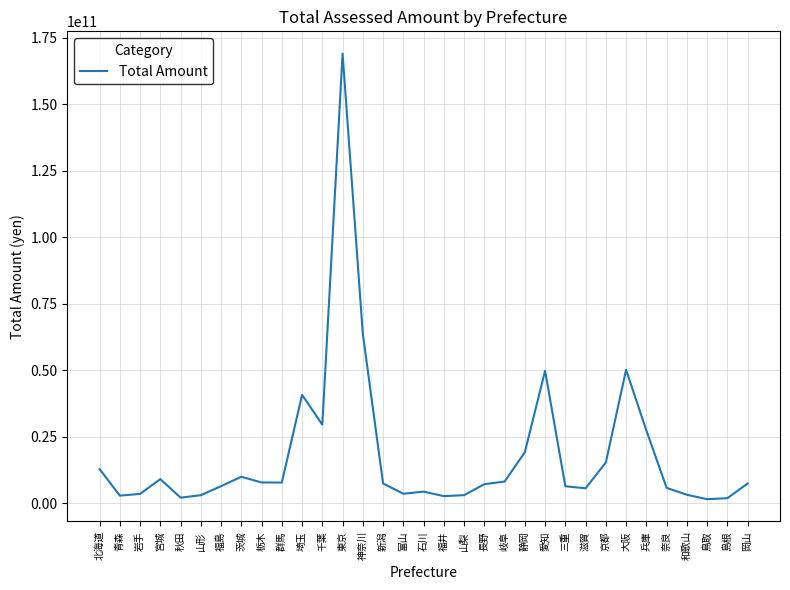

The chart shows a value of 3086923762 at 山梨. True or false?

True